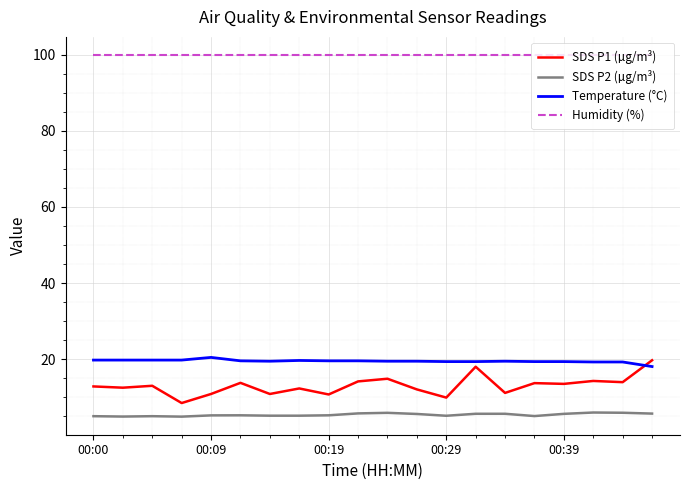

Which series has the largest total across all categories?

Humidity (%)